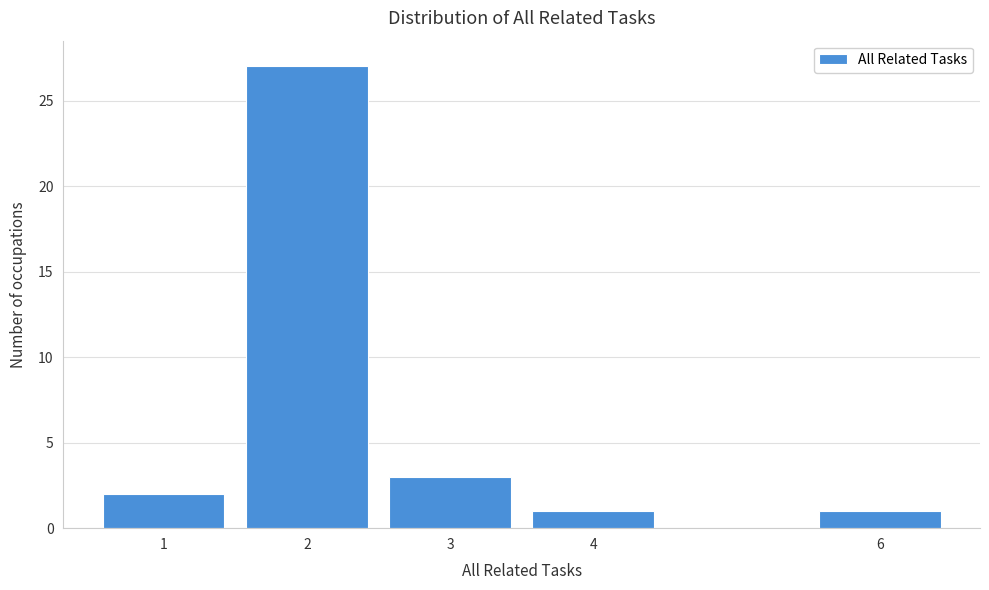

Reading left to right, transcribe all the data shown in this chart.

1=2	2=27	3=3	4=1	6=1